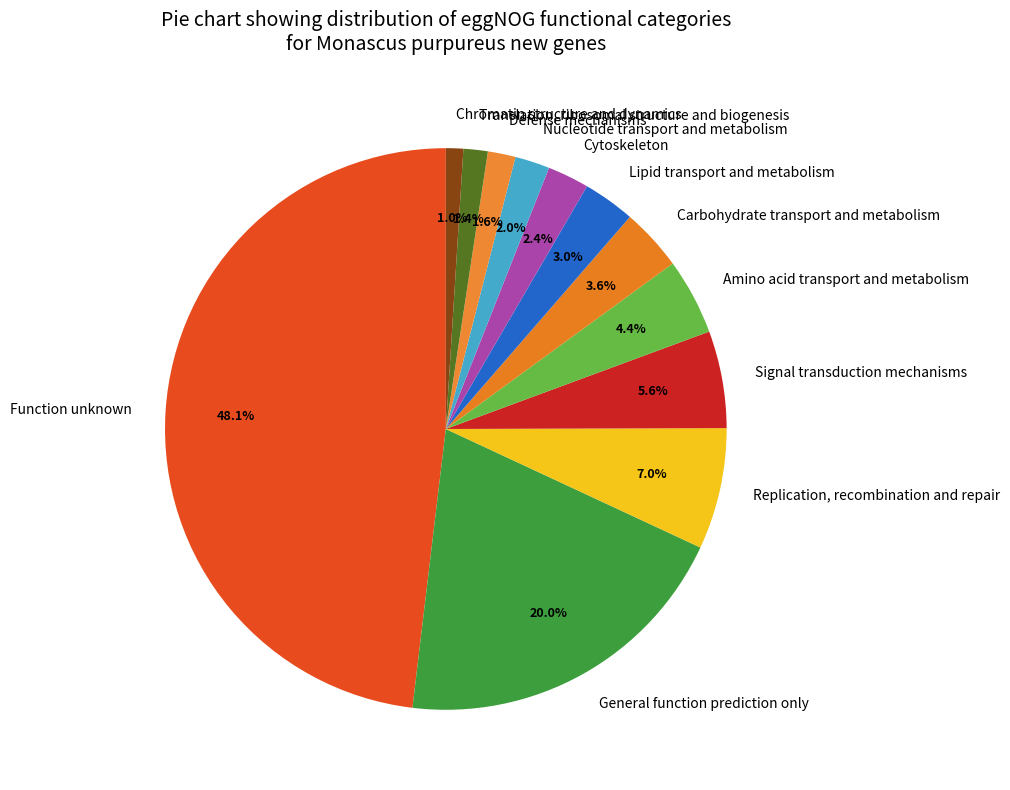

Between Lipid transport and metabolism and Defense mechanisms, which is larger?

Lipid transport and metabolism